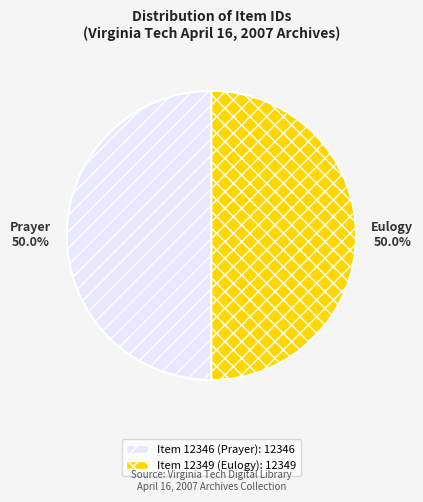

Approximately how many times larger is the value at Item 12346 (Prayer) compared to Item 12349 (Eulogy)?

1.0